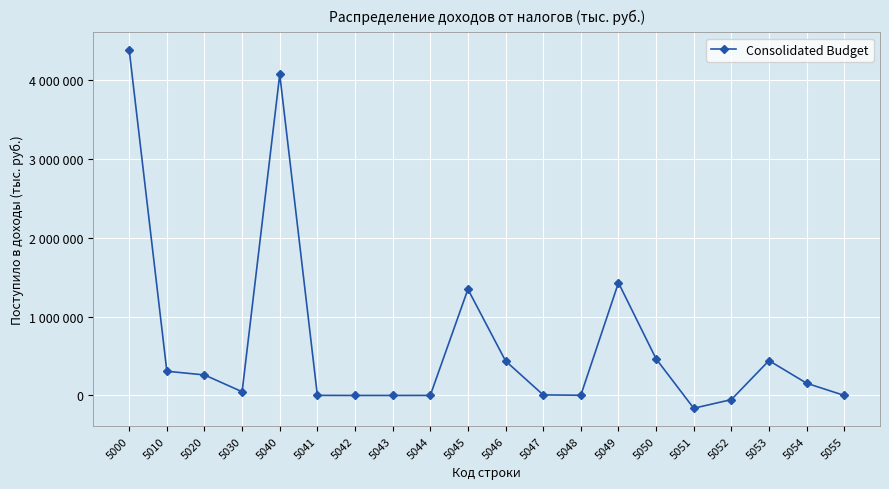

Does the chart have visible grid lines?

Yes